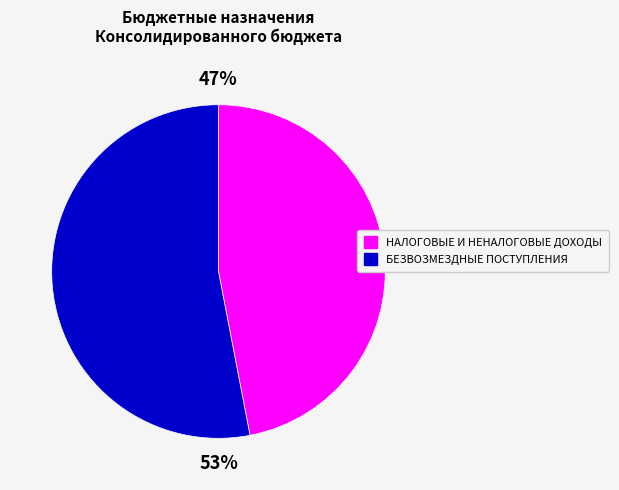

True or false: НАЛОГОВЫЕ И НЕНАЛОГОВЫЕ ДОХОДЫ accounts for 47% of the total.

True